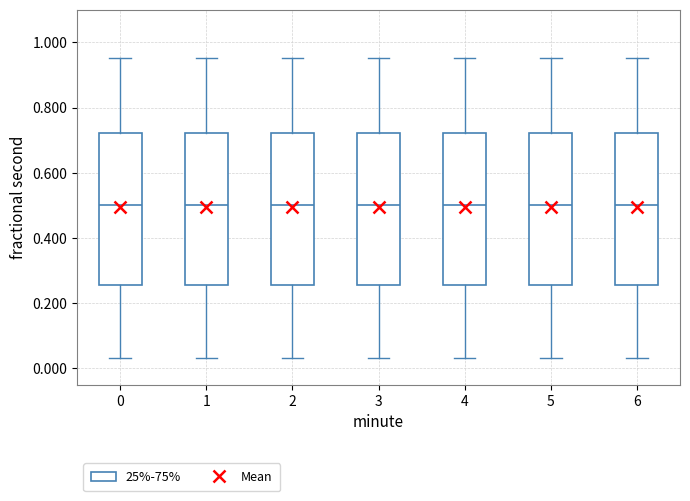

Reading left to right, transcribe this box plot: for each box, give where its median line is, the range the box spans, and where its two whiskers end, as read against the y-axis. The values are not printed on the chart, so give them approximately, as read against the axis.

0: median 0.50, box 0.26 to 0.72, whiskers 0.04 to 0.96
1: median 0.50, box 0.26 to 0.72, whiskers 0.04 to 0.96
2: median 0.50, box 0.26 to 0.72, whiskers 0.04 to 0.96
3: median 0.50, box 0.26 to 0.72, whiskers 0.04 to 0.96
4: median 0.50, box 0.26 to 0.72, whiskers 0.04 to 0.96
5: median 0.50, box 0.26 to 0.72, whiskers 0.04 to 0.96
6: median 0.50, box 0.26 to 0.72, whiskers 0.04 to 0.96